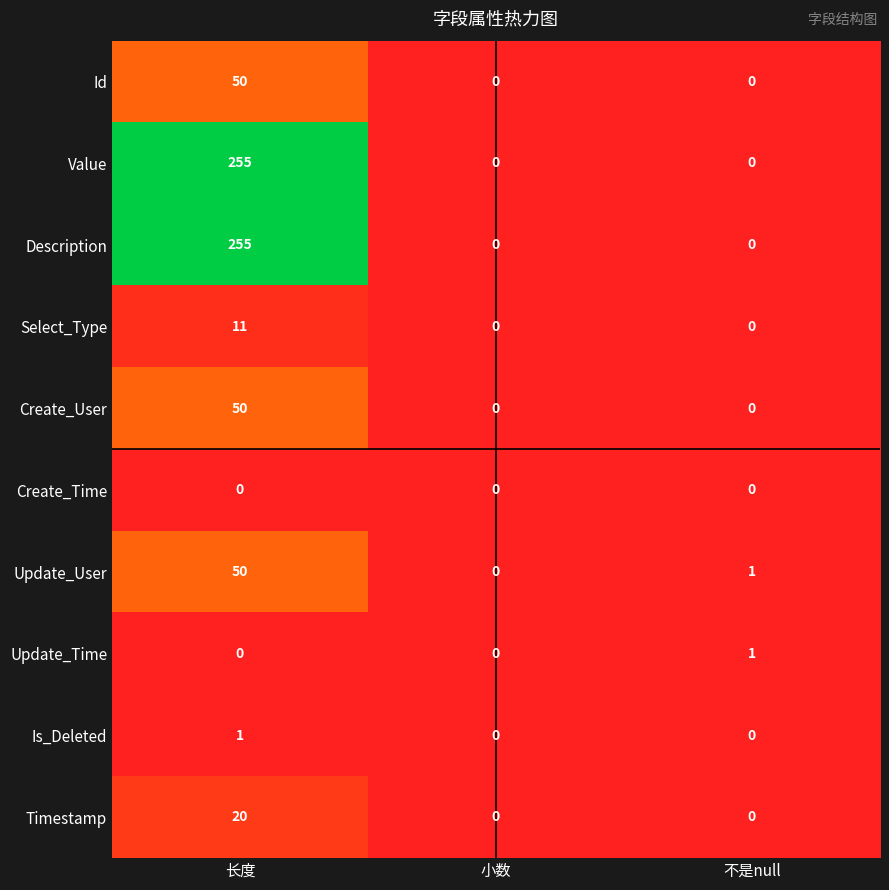

Reading right to left, extract all data points from this chart.

Id: 0	0	50
Value: 0	0	255
Description: 0	0	255
Select_Type: 0	0	11
Create_User: 0	0	50
Create_Time: 0	0	0
Update_User: 1	0	50
Update_Time: 1	0	0
Is_Deleted: 0	0	1
Timestamp: 0	0	20